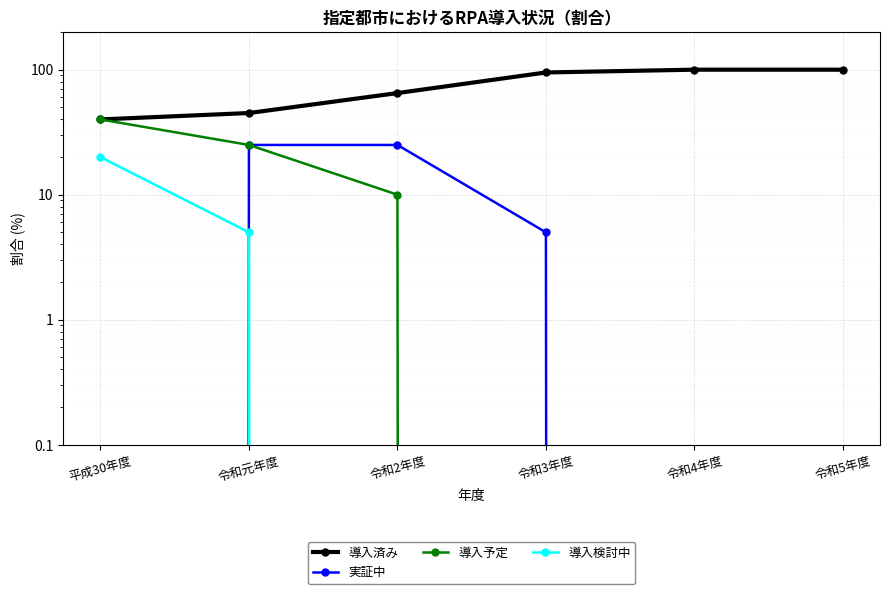

Reading left to right, transcribe all the data shown in this chart.

導入済み: 40	45	65	95	100	100
実証中: 0	25	25	5	0	0
導入予定: 40	25	10	0	0	0
導入検討中: 20	5	0	0	0	0